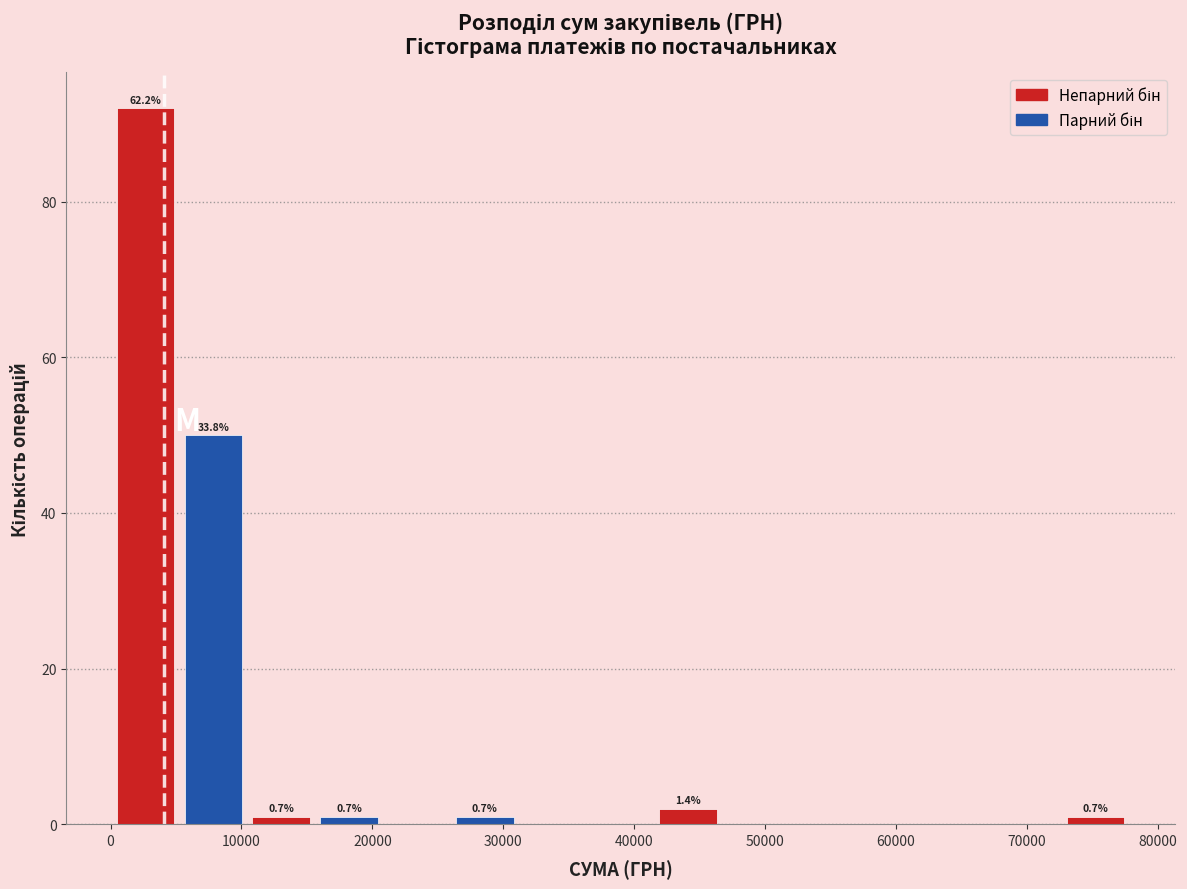

Which range on the x-axis has the tallest bar?

0 to 5000